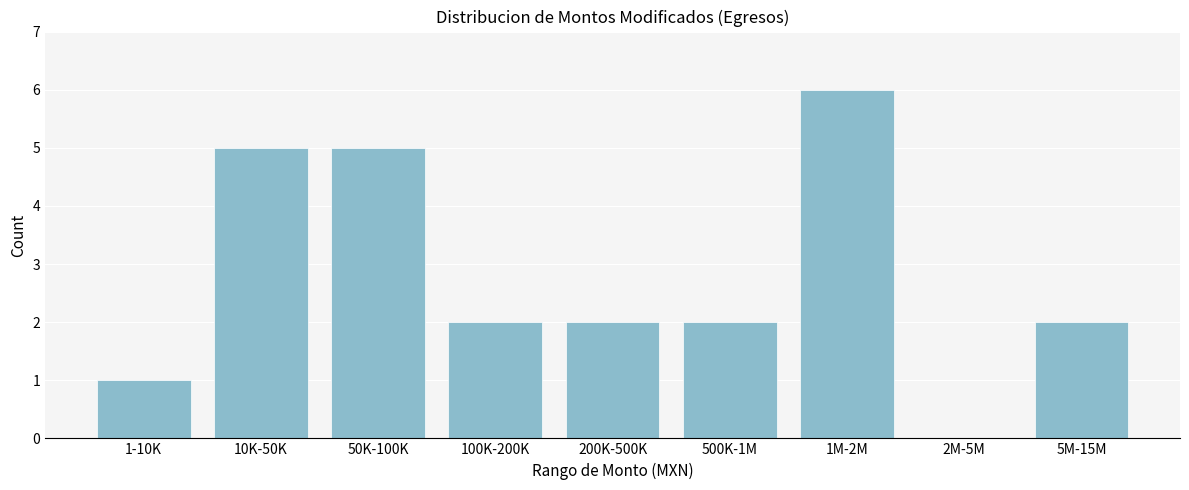

Reading left to right, transcribe all the data shown in this chart.

1-10K=1	10K-50K=5	50K-100K=5	100K-200K=2	200K-500K=2	500K-1M=2	1M-2M=6	2M-5M=0	5M-15M=2